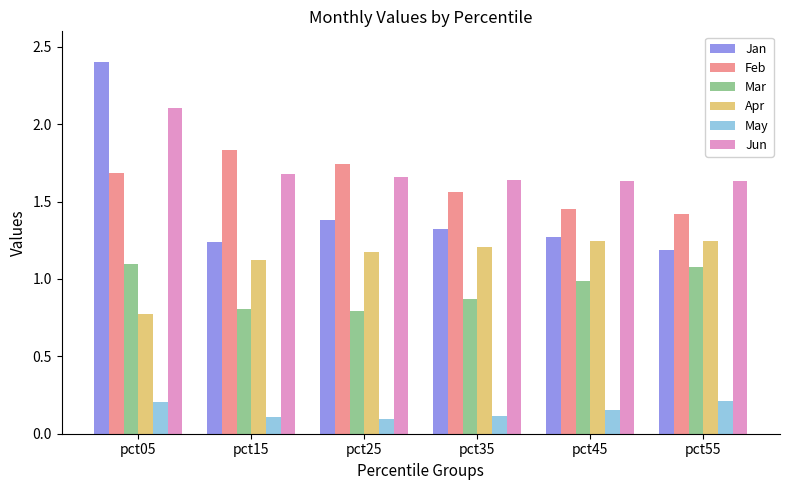

At how many categories does at least one series exceed 2?

1